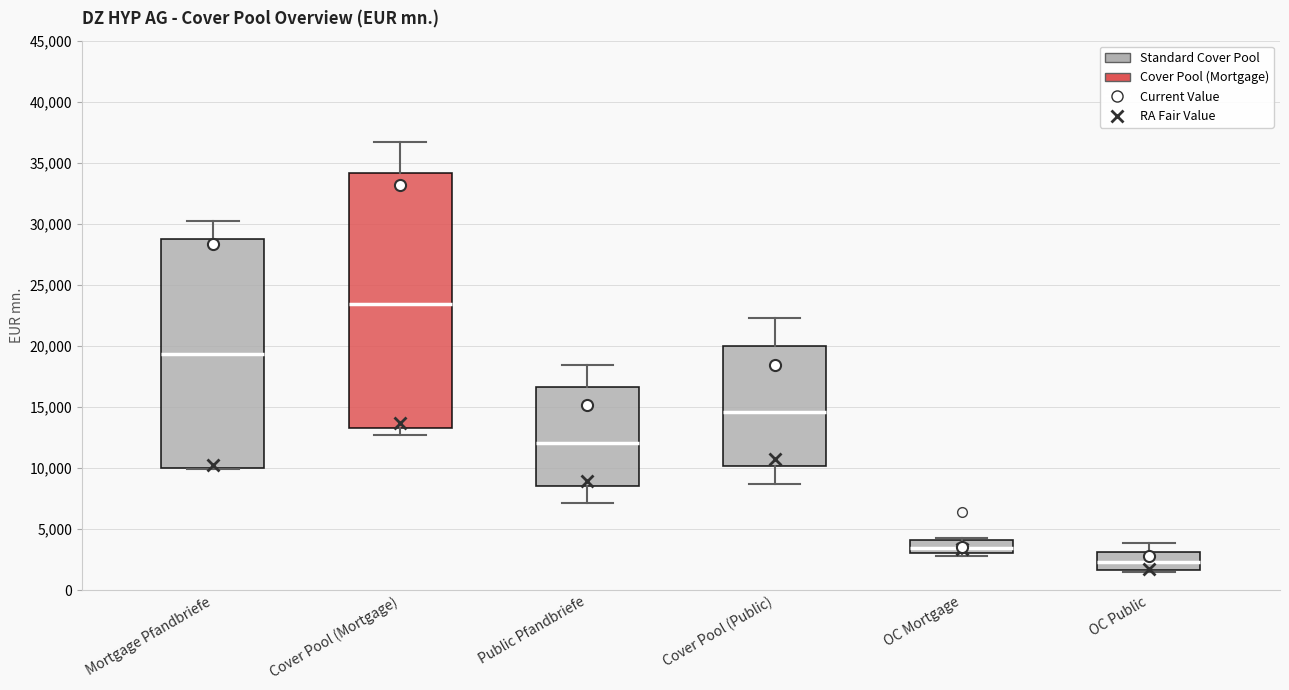

Which box is the tallest, from its lower edge to its upper edge?

Cover Pool (Mortgage)